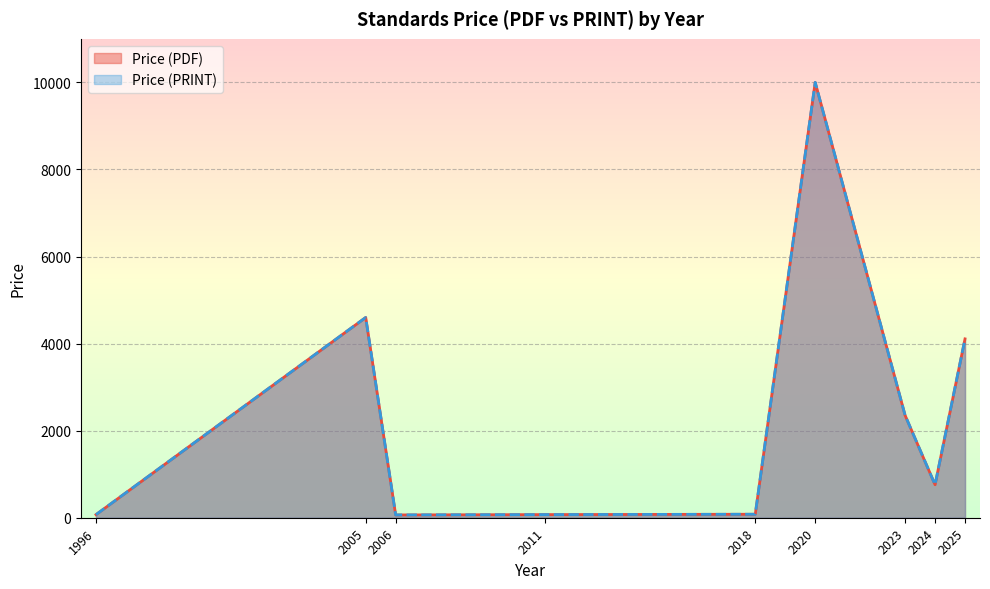

Does the chart display data point markers on the line(s)?

No